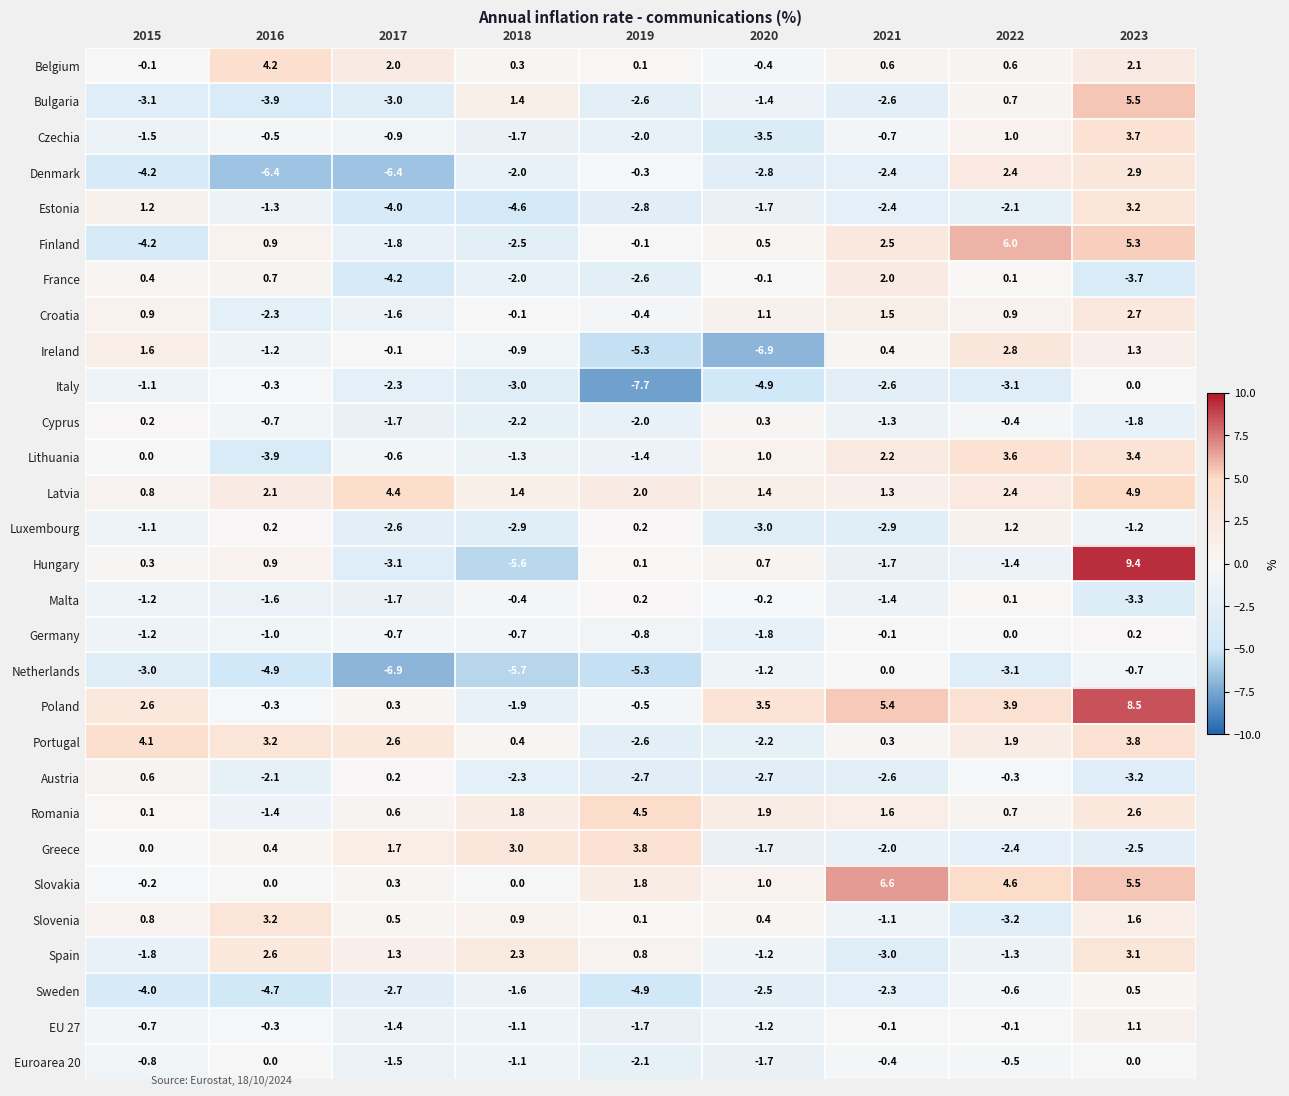

What is the sum of the Luxembourg values at 2021 and 2019?

-2.7